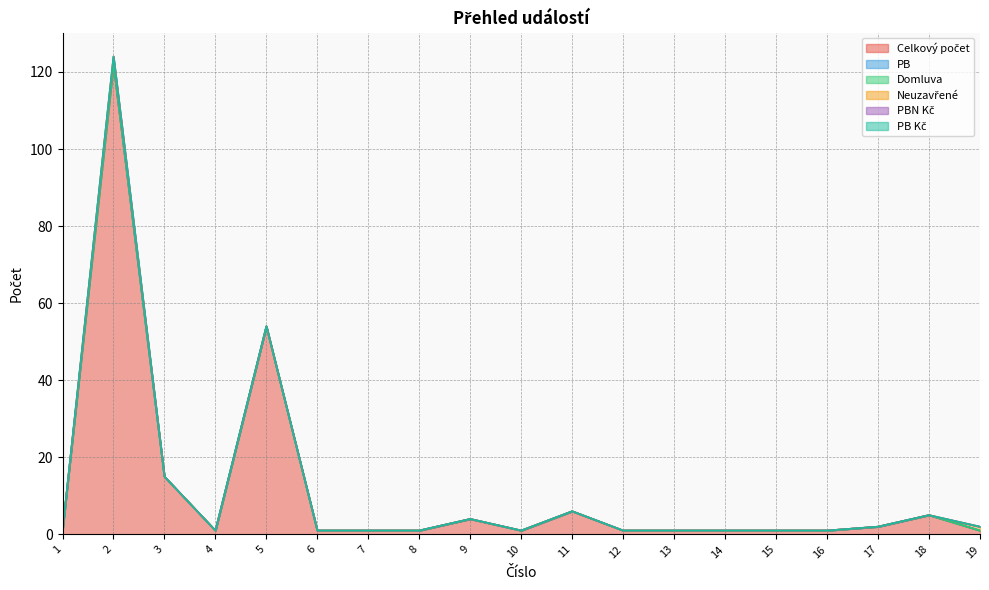

True or false: Celkový počet has more than 0 interior local peaks.

True